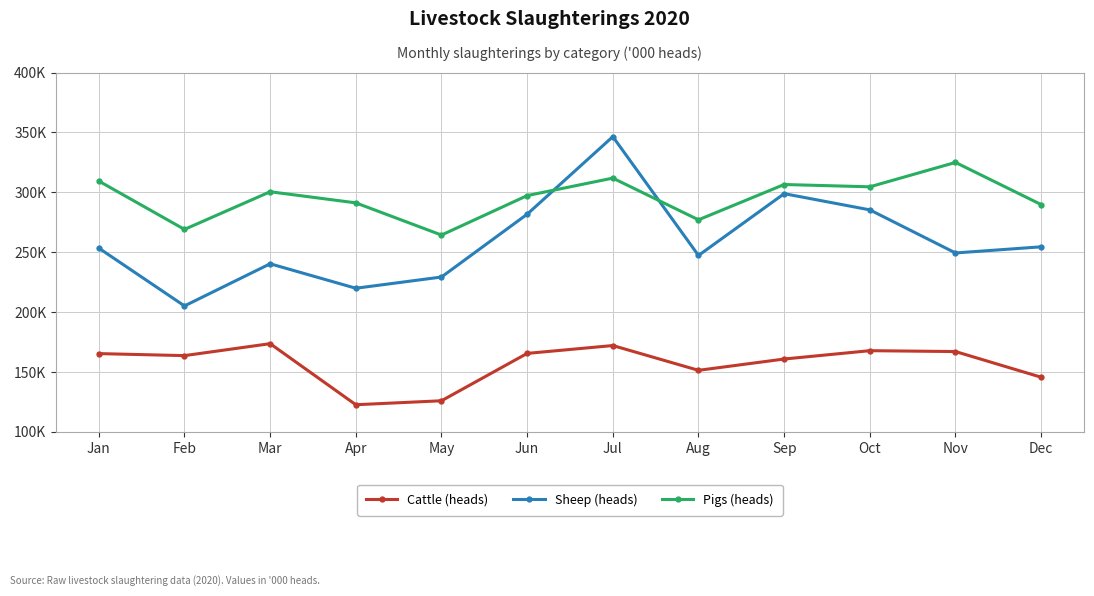

What is the difference between the Cattle (heads) values at Mar and May?

47.7